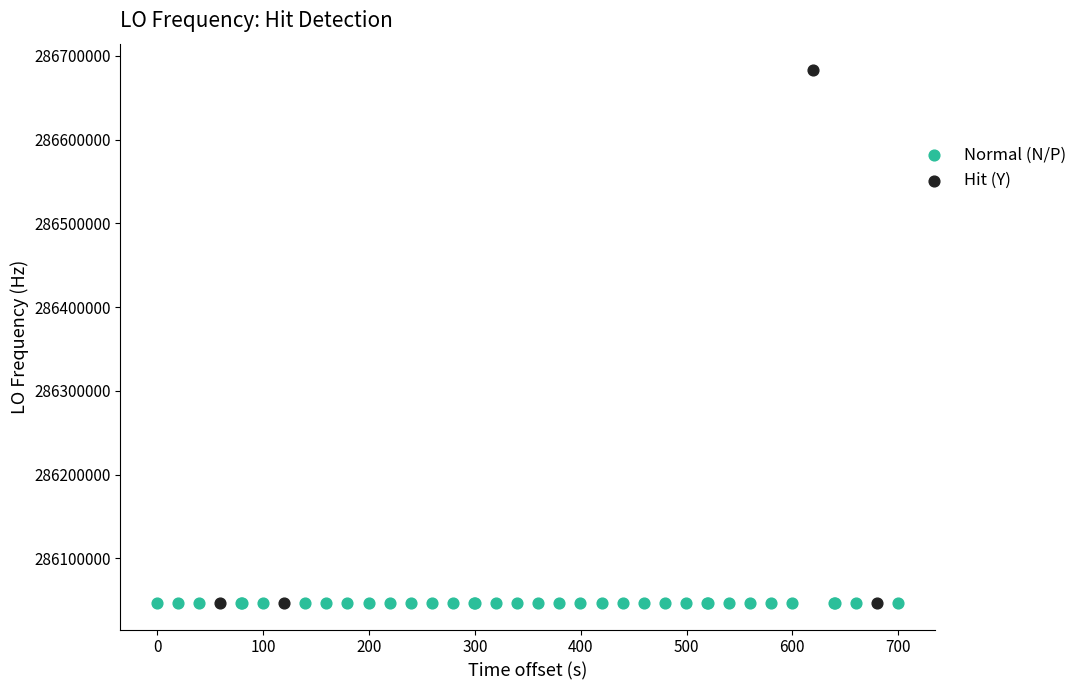

Which series reaches the maximum Y coordinate?

Hit (Y)